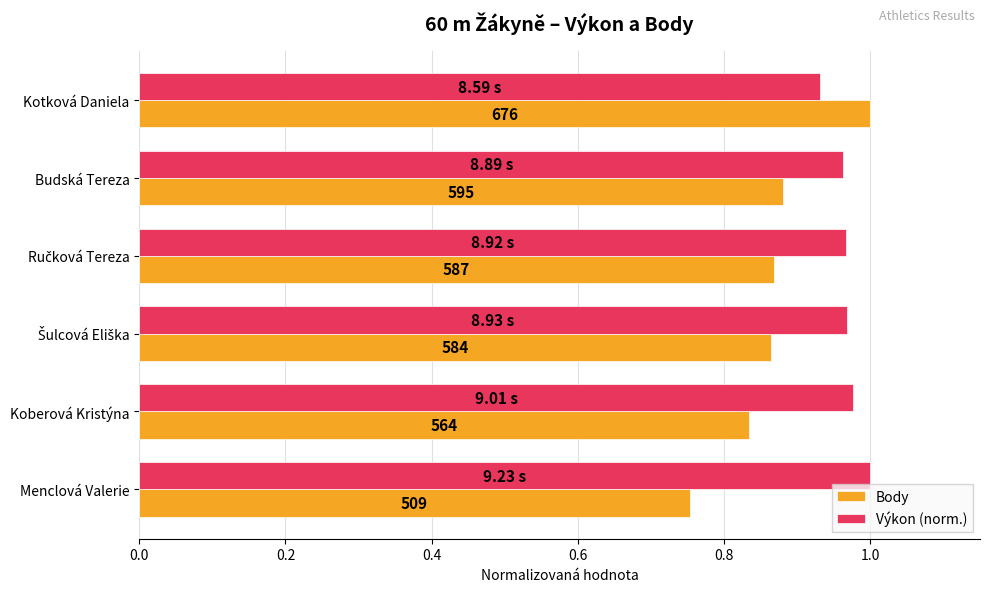

What position from the left is Šulcová Eliška?

4